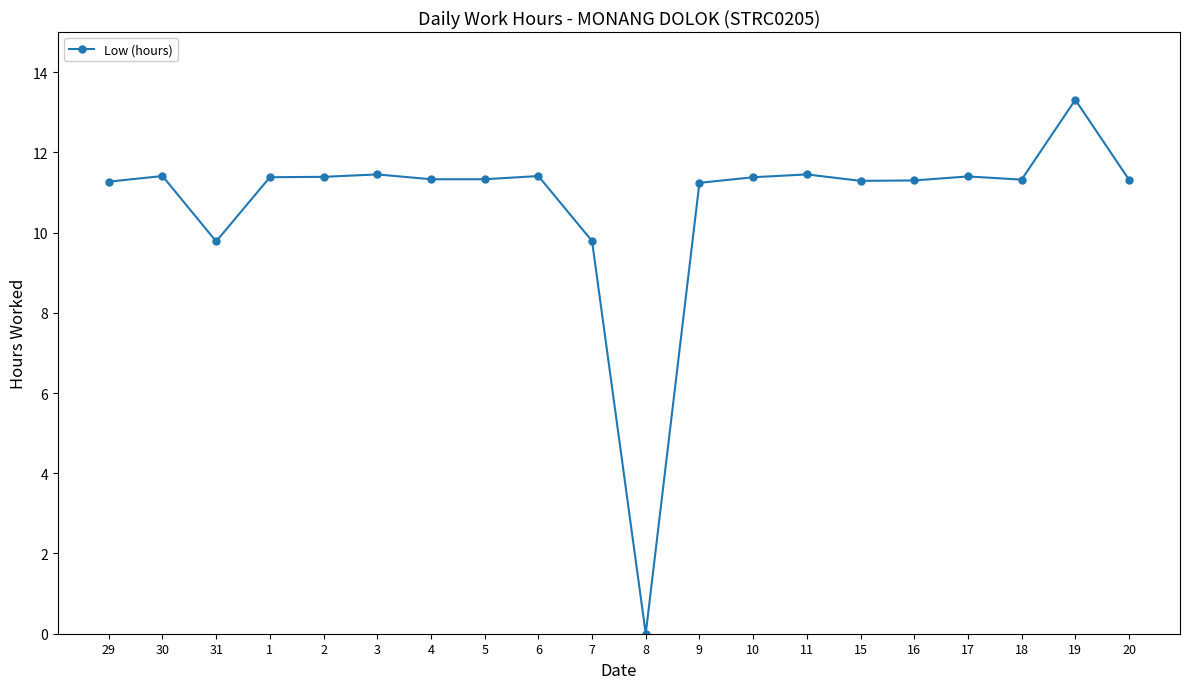

True or false: the data has more than 0 interior local peaks.

True